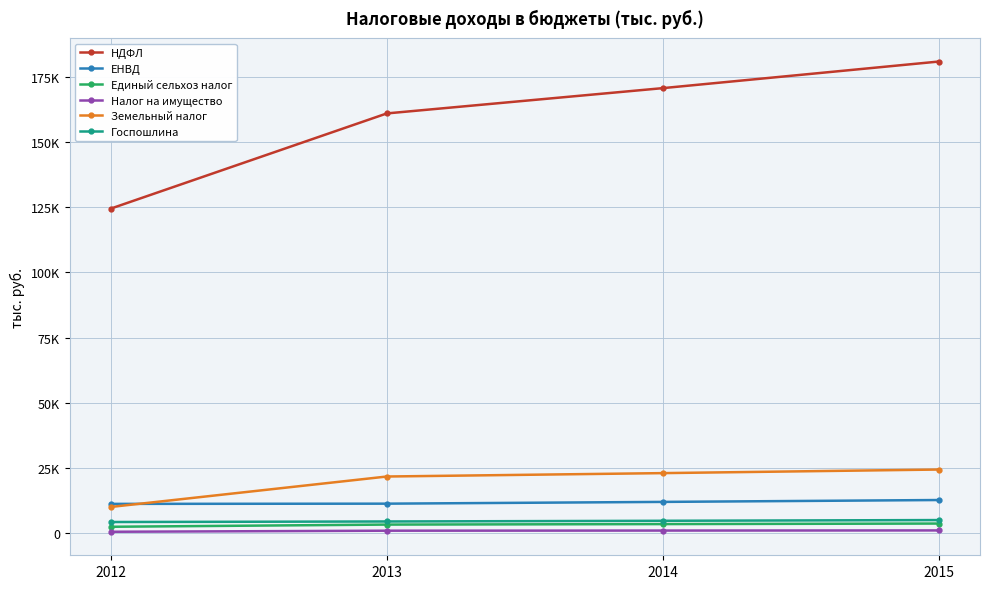

Does the chart have visible grid lines?

Yes